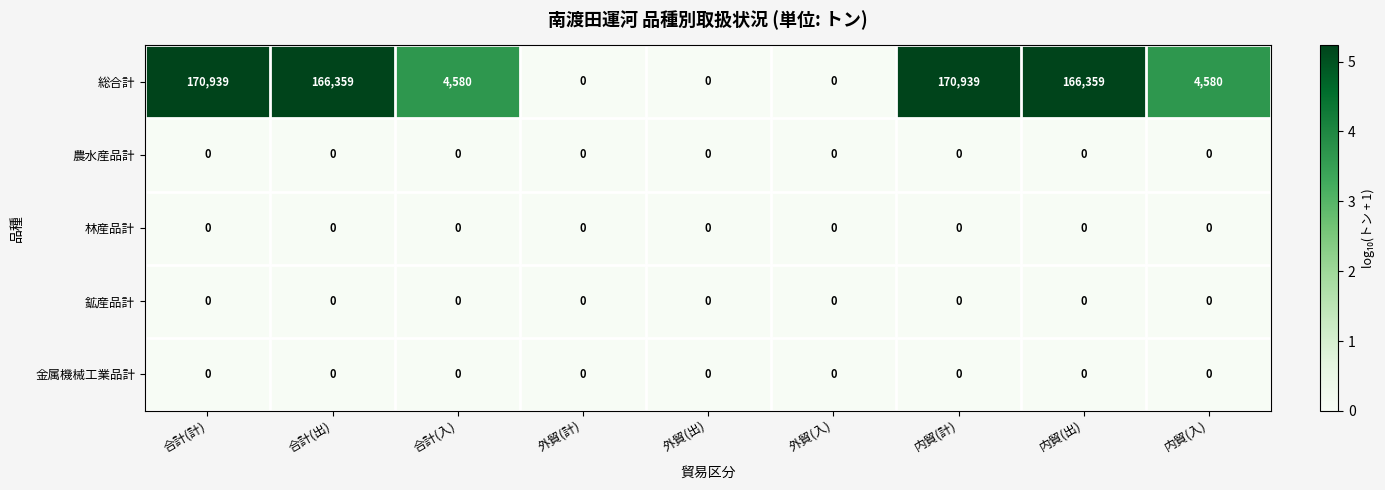

What is the total value across all series at 合計(入)?

4580